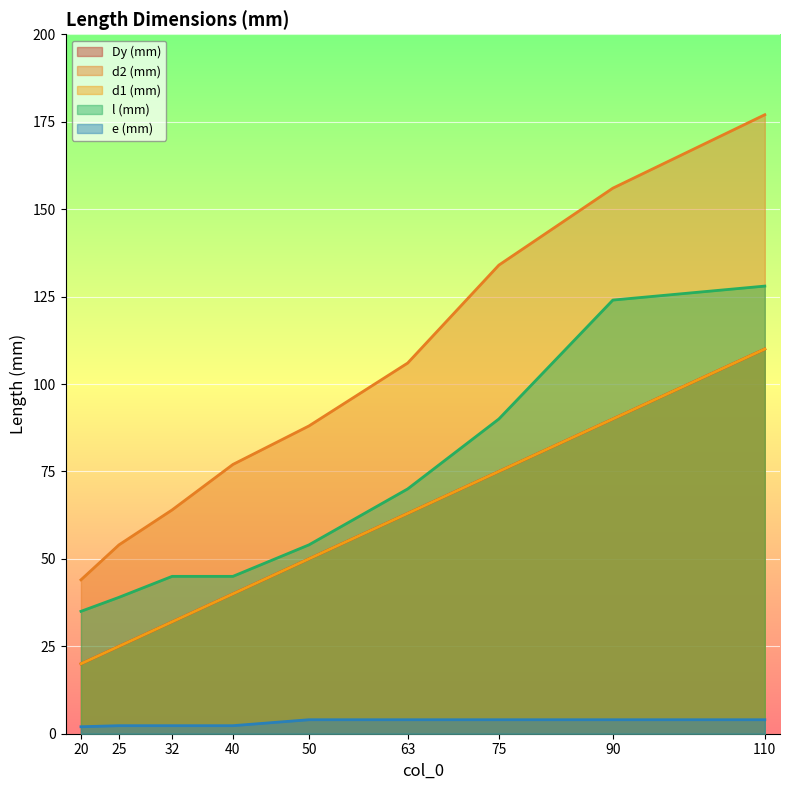

True or false: e (mm) has a value of 2.4 at 75.

False